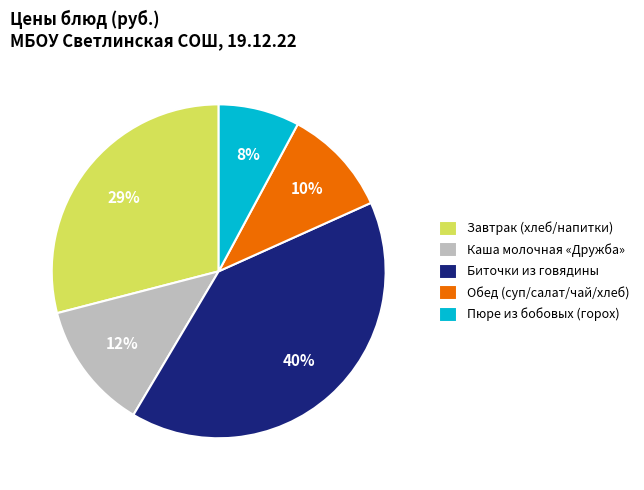

To the nearest percent, what is the average slice percentage?

20%